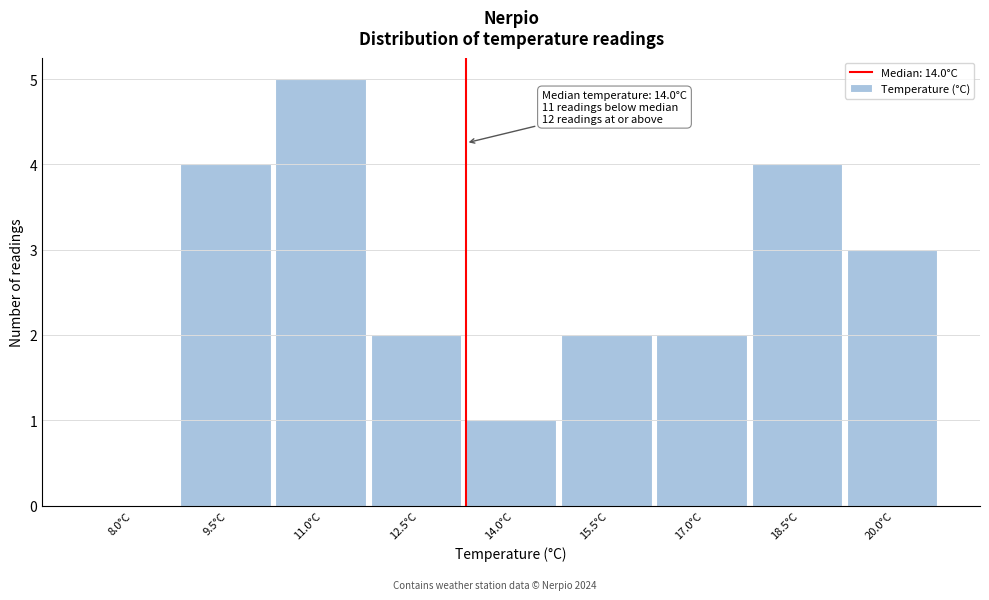

Reading left to right, what are all the values shown in this chart?

8.0°C=0	9.5°C=4	11.0°C=5	12.5°C=2	14.0°C=1	15.5°C=2	17.0°C=2	18.5°C=4	20.0°C=3